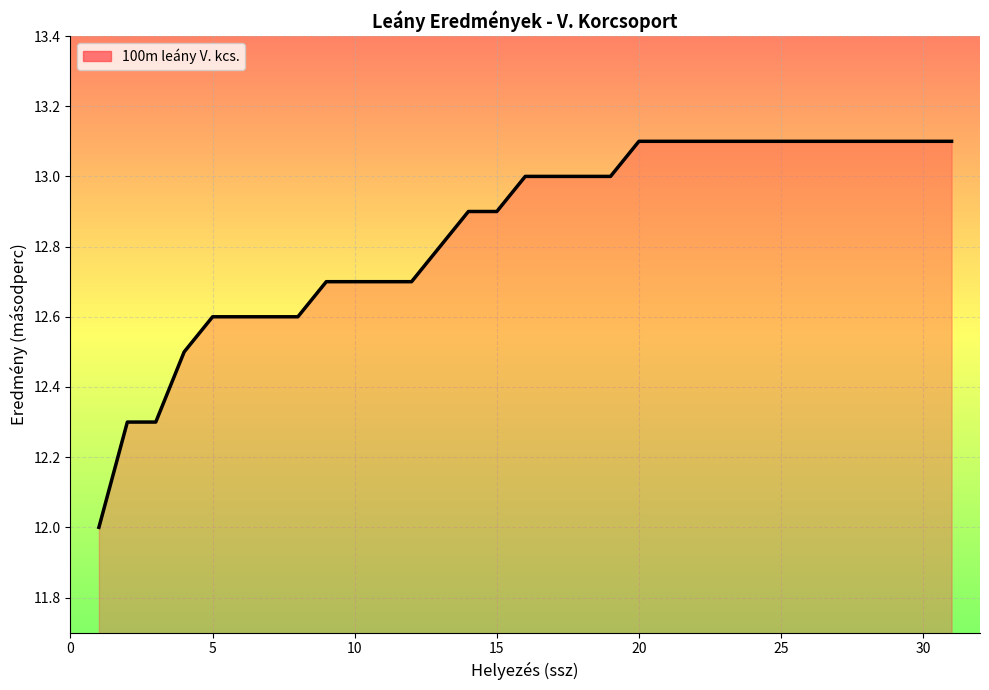

What is the difference between the values at 10 and 20?

0.4